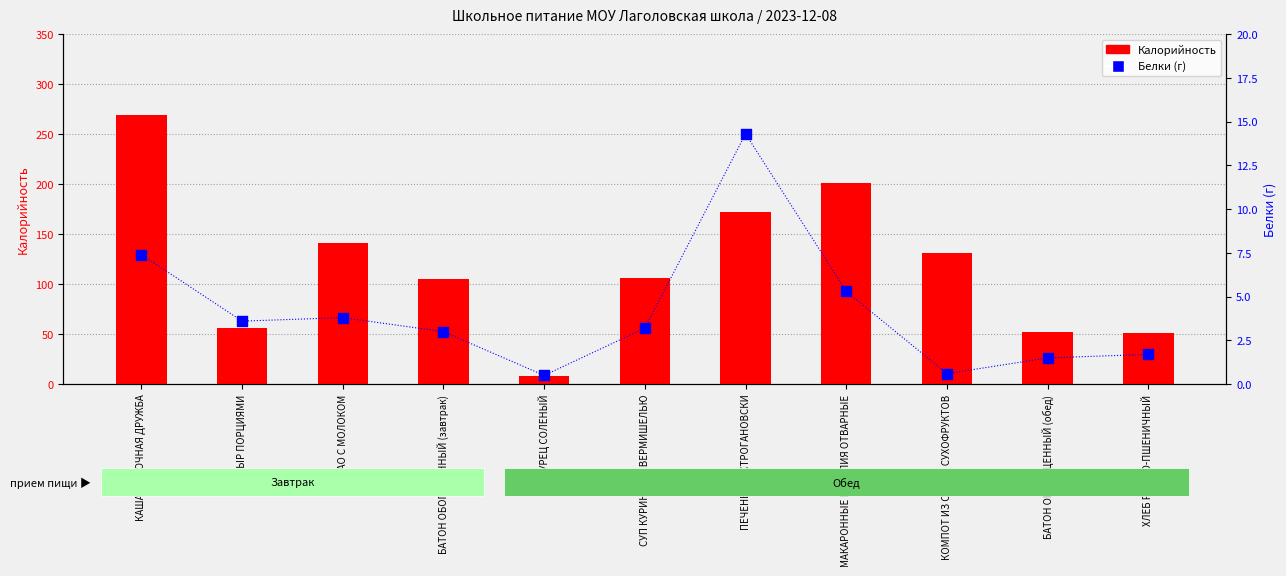

Is the value of Белки (г) at БАТОН ОБОГАЩЕННЫЙ (обед) greater than the value of Калорийность at БАТОН ОБОГАЩЕННЫЙ (завтрак)?

No